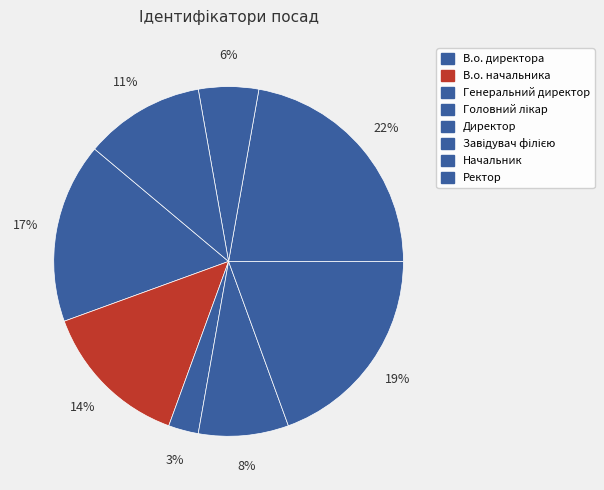

Approximately how many times larger is the value at Завідувач філією compared to В.о. директора?

1.3